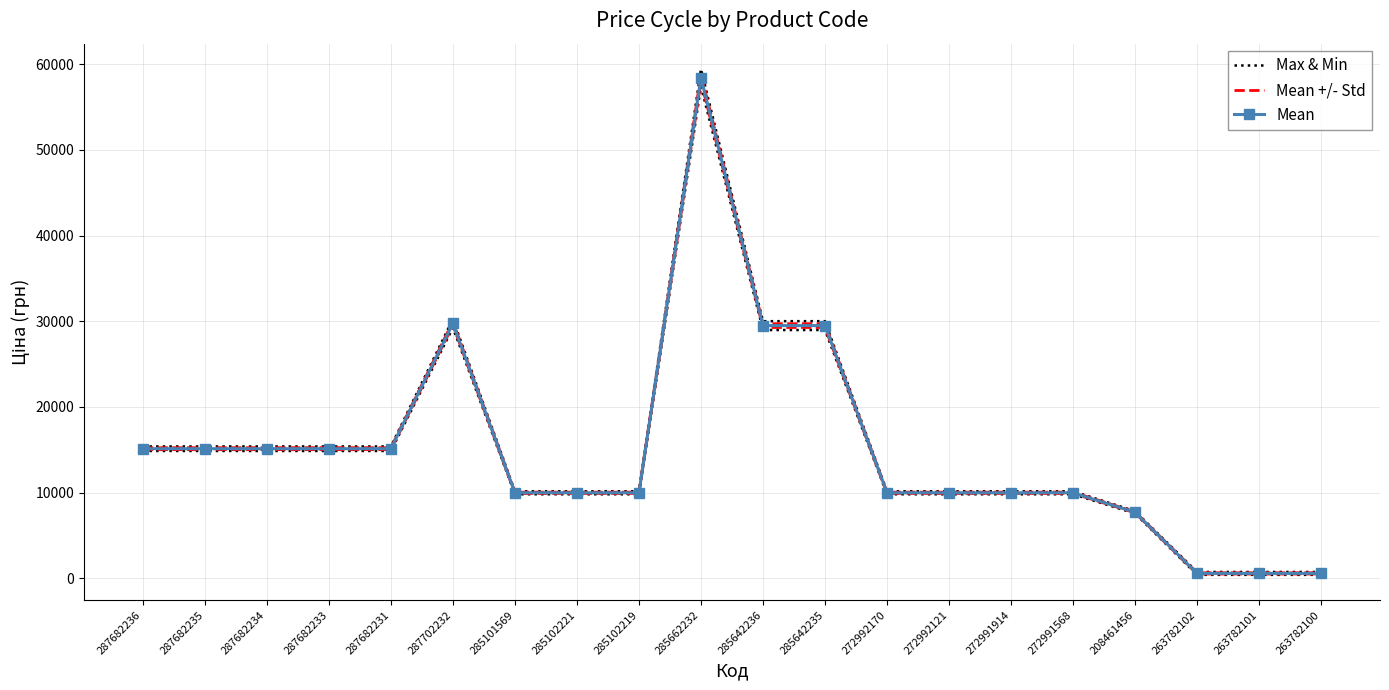

The Mean series shows 52713.5 at 285642235. True or false?

False